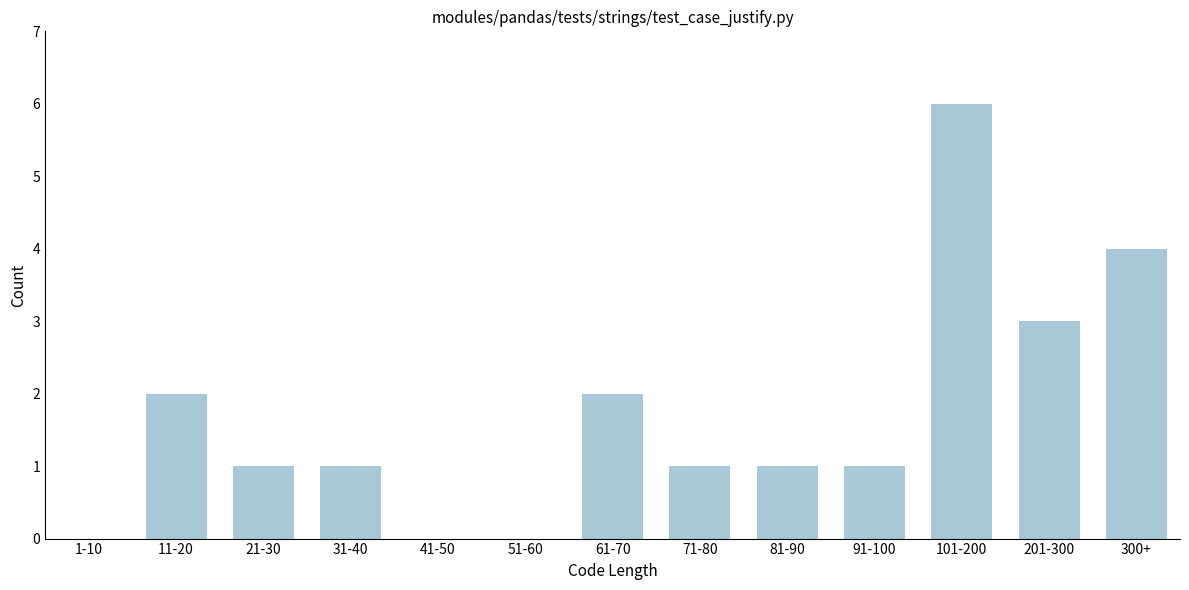

Reading right to left, list all the values displayed in this chart.

300+=4	201-300=3	101-200=6	91-100=1	81-90=1	71-80=1	61-70=2	51-60=0	41-50=0	31-40=1	21-30=1	11-20=2	1-10=0